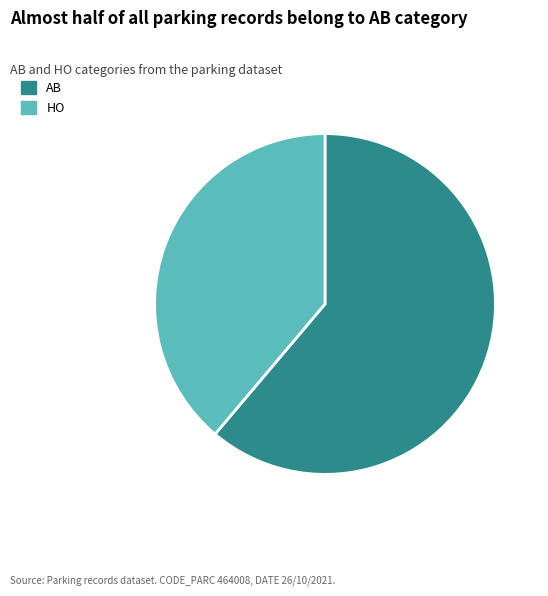

Which has a higher value, HO or AB?

AB